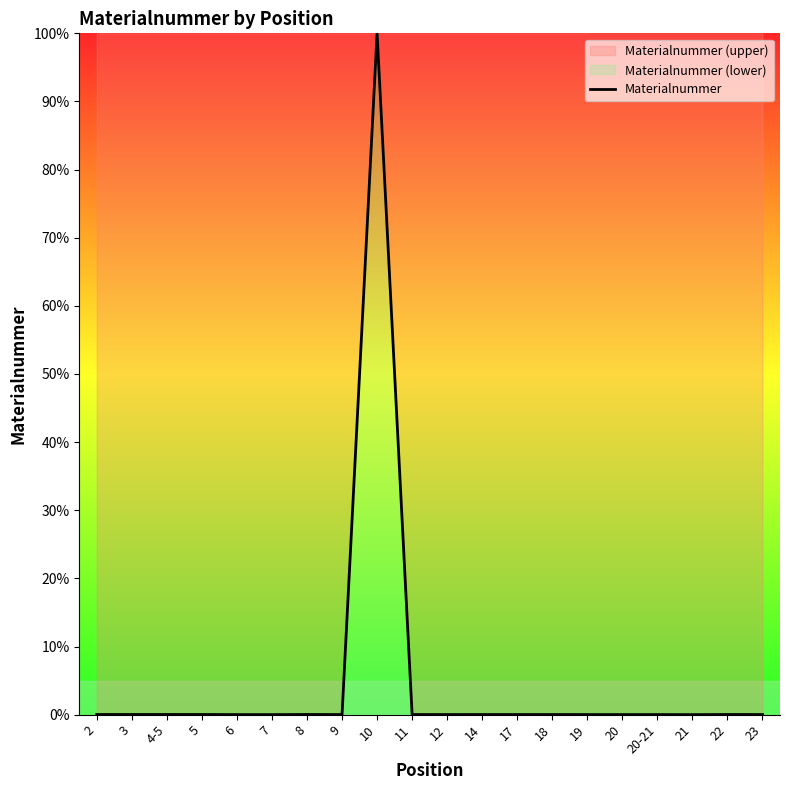

Rank the categories by value from highest to lowest.

10, 8, 4-5, 3, 2, 5, 22, 23, 18, 17, 14, 11, 12, 19, 20-21, 9, 20, 6, 7, 21